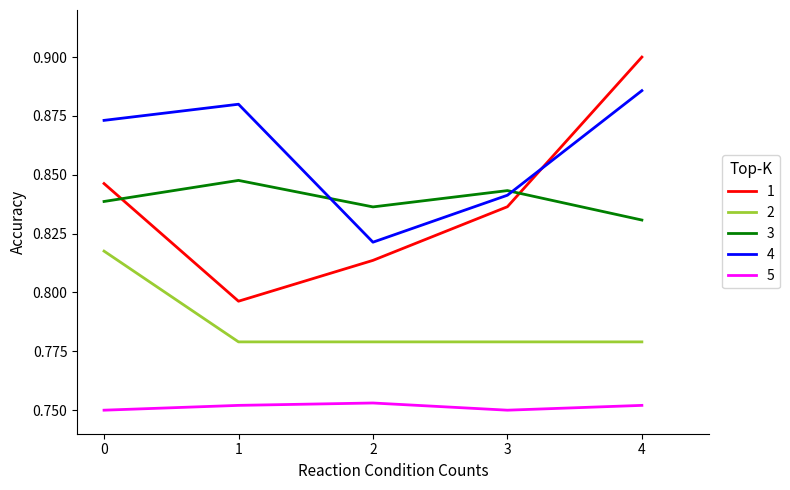

At which category is the sum across all series the highest?

4